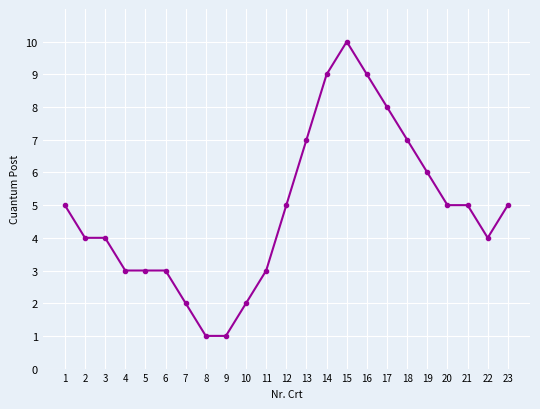

Which label corresponds to the largest value in the chart?

15